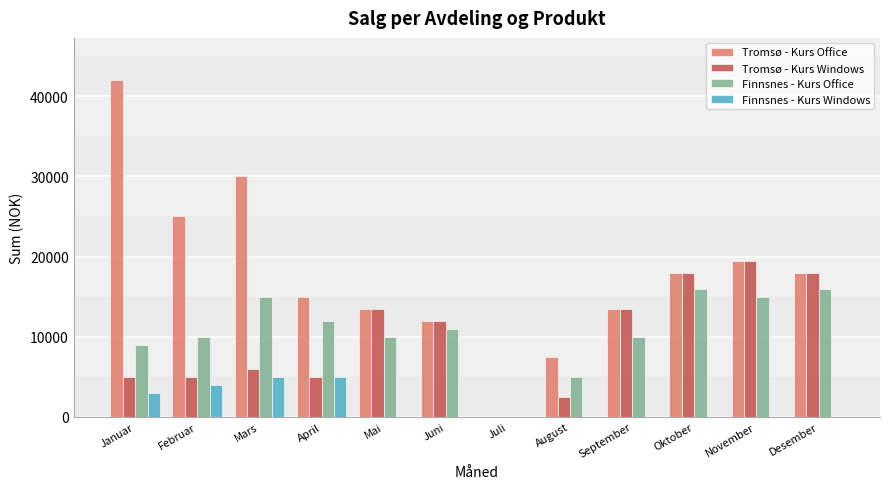

True or false: Finnsnes - Kurs Windows has a value of 0 at November.

True